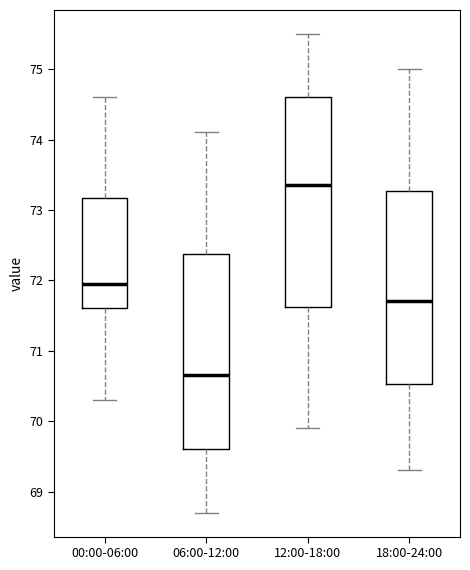

Comparing the boxes themselves (not the whiskers), which one is the tallest?

12:00-18:00